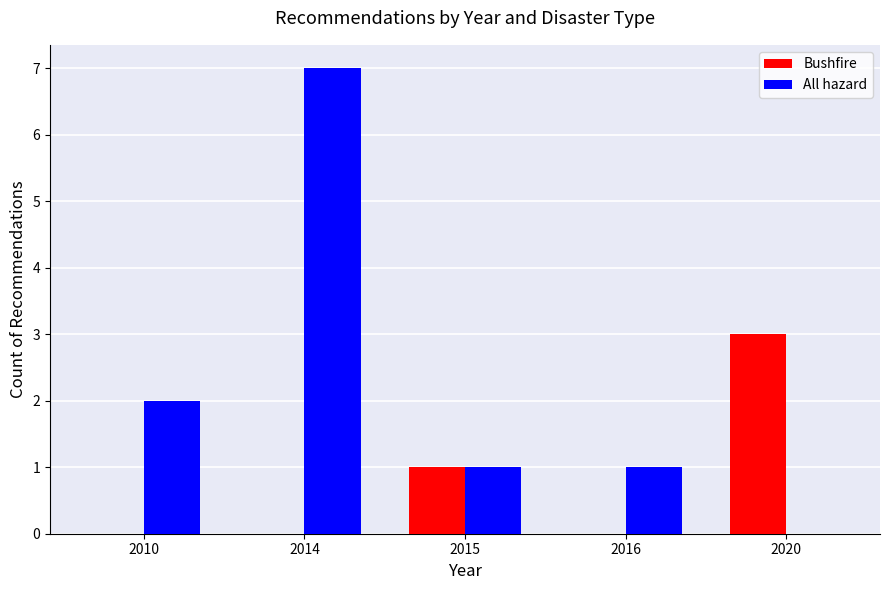

What is the approximate value of All hazard at 2010?

2